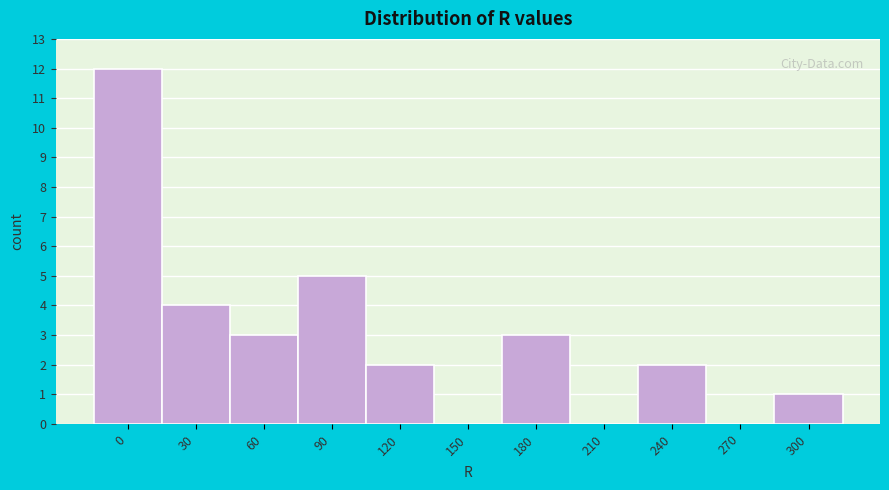

Reading left to right, what are all the values shown in this chart?

0=12	30=4	60=3	90=5	120=2	150=0	180=3	210=0	240=2	270=0	300=1